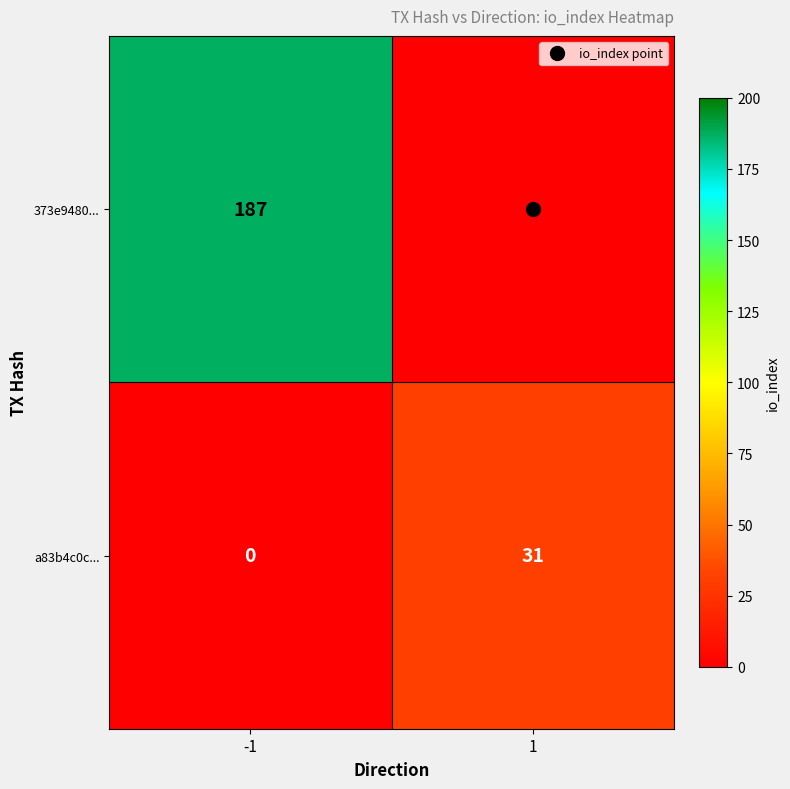

Rank the series by their average value, from lowest to highest.

a83b4c0c..., 373e9480...